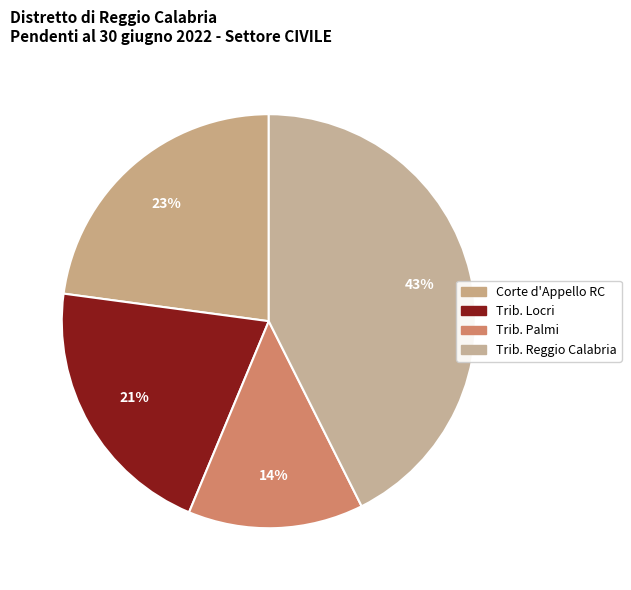

What is the largest slice in the pie chart?

Trib. Reggio Calabria